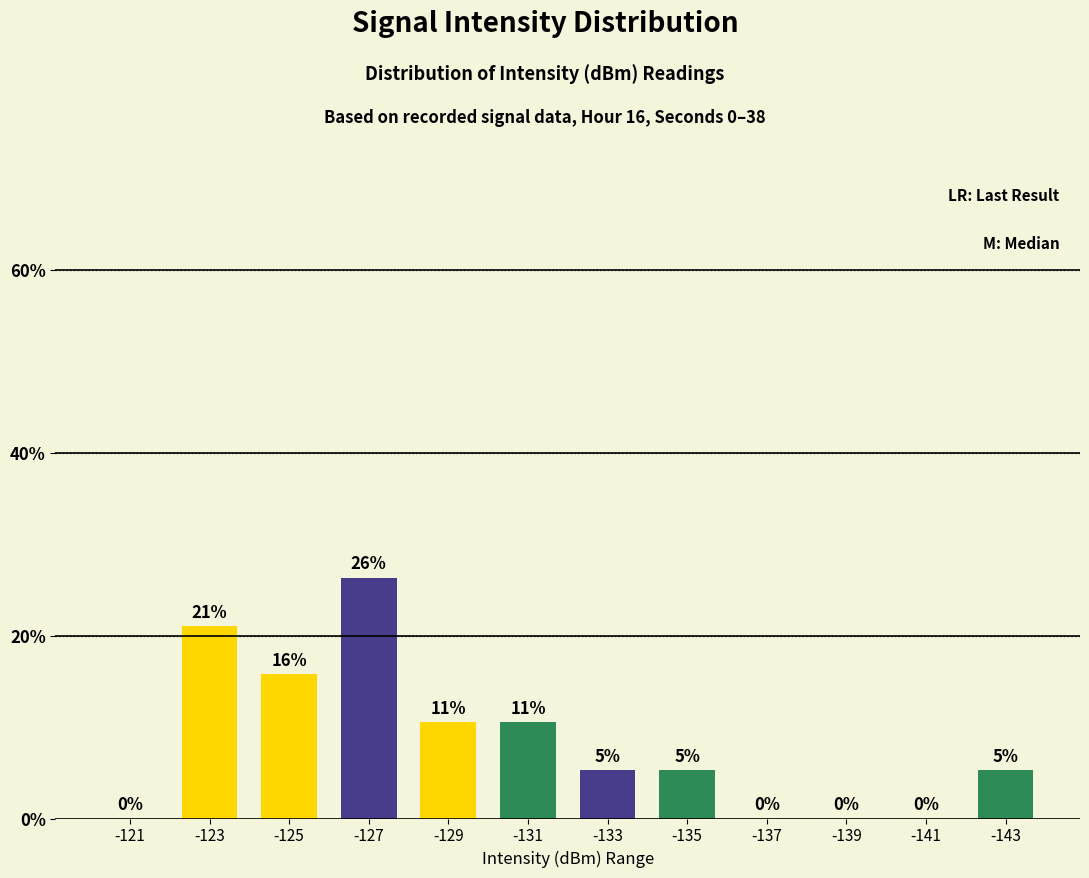

Are the bars horizontal?

No